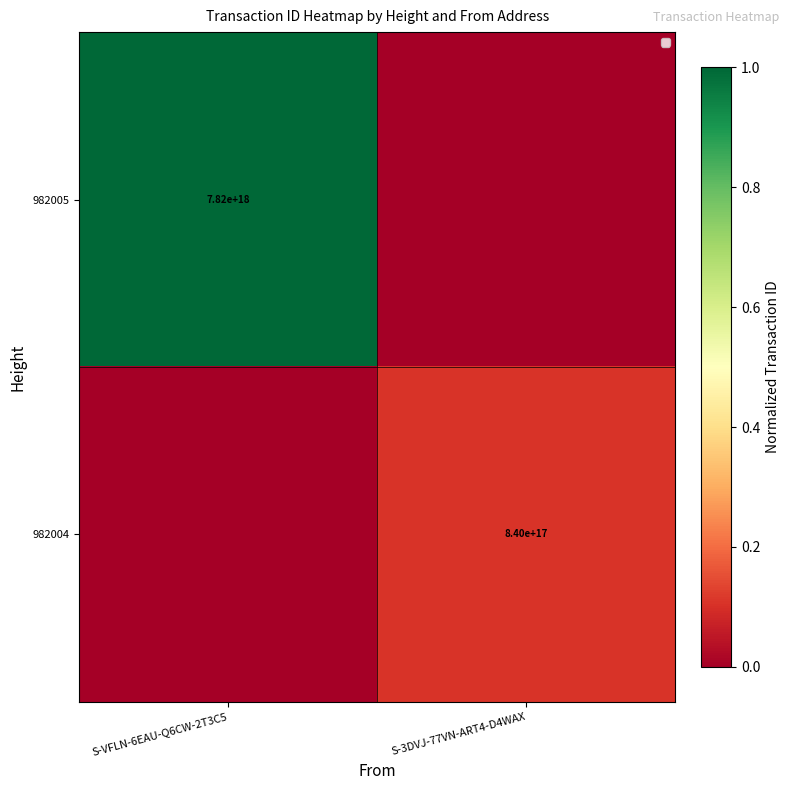

Is the value of 982004 at S-3DVJ-77VN-ART4-D4WAX greater than the value of 982005 at S-VFLN-6EAU-Q6CW-2T3C5?

No